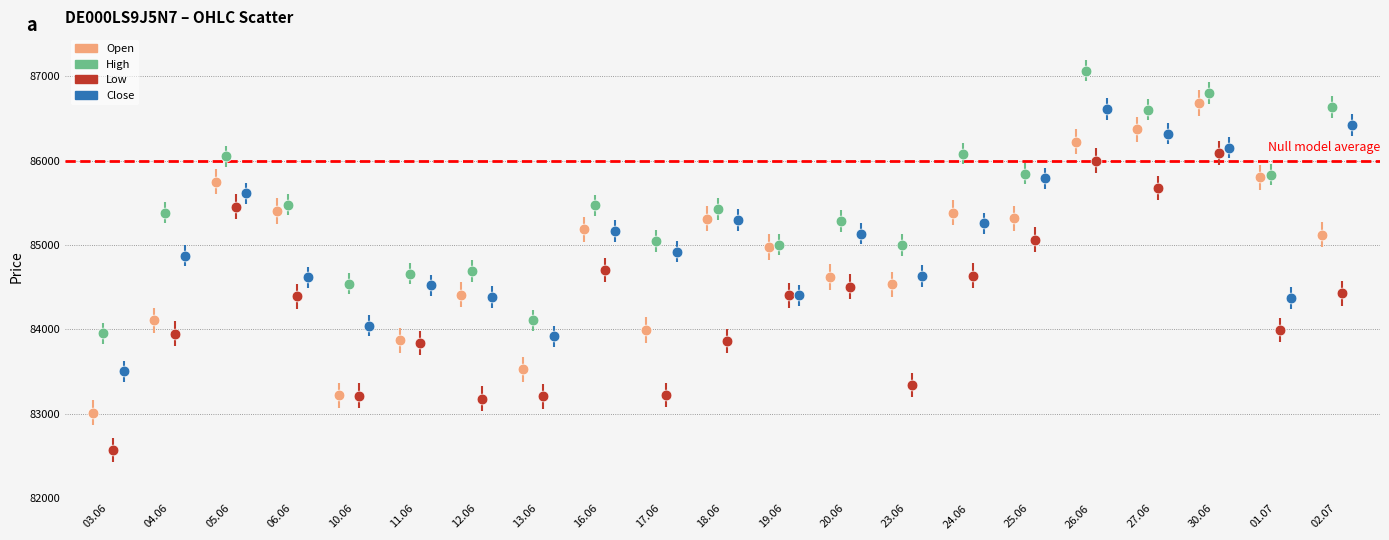

Which series contains the lowest Y value?

Low